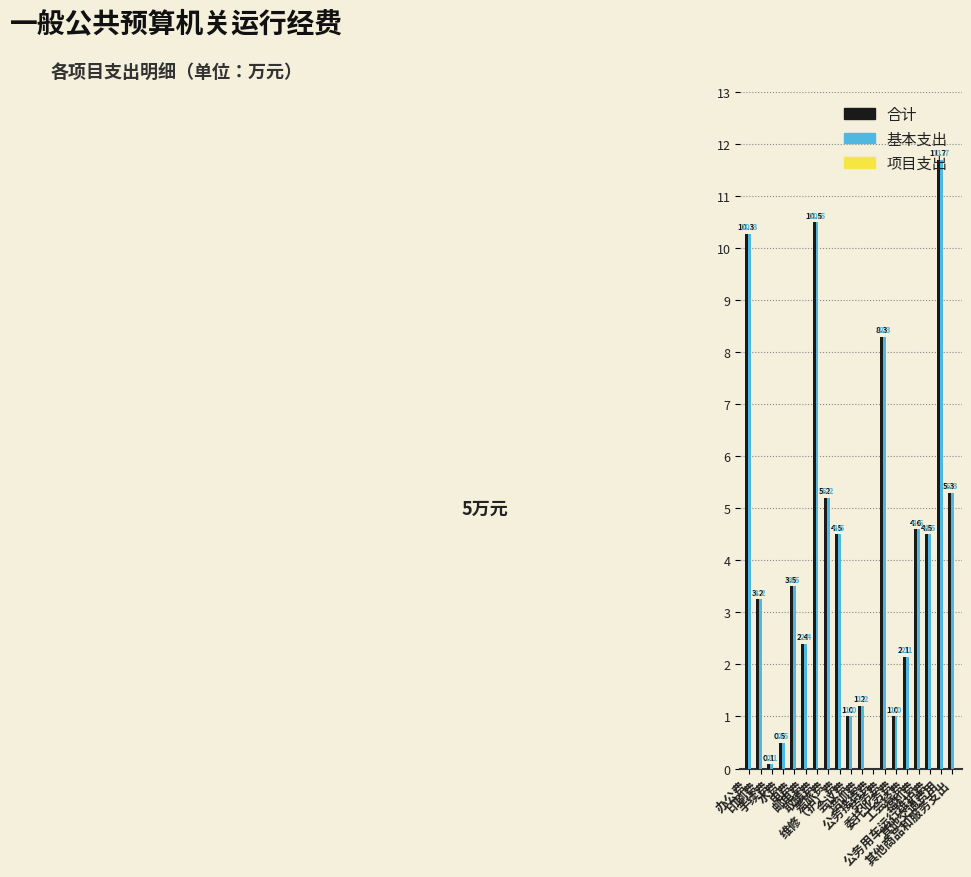

What is the maximum value shown in the chart?

11.7